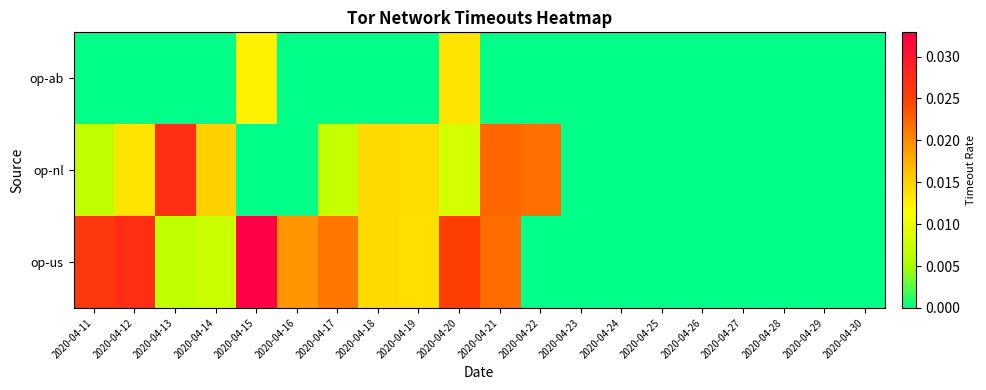

Count the number of data series in this chart.

3